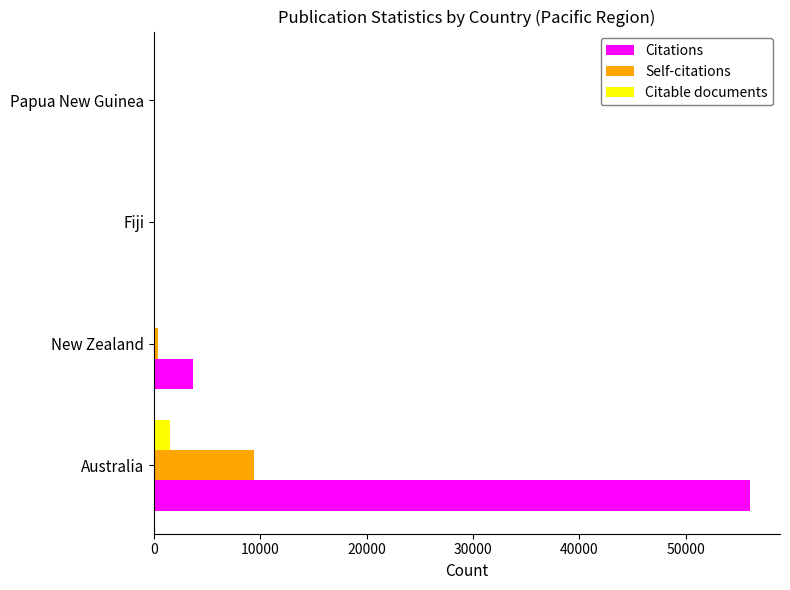

Where is Citations nearest to the value 28034?

New Zealand